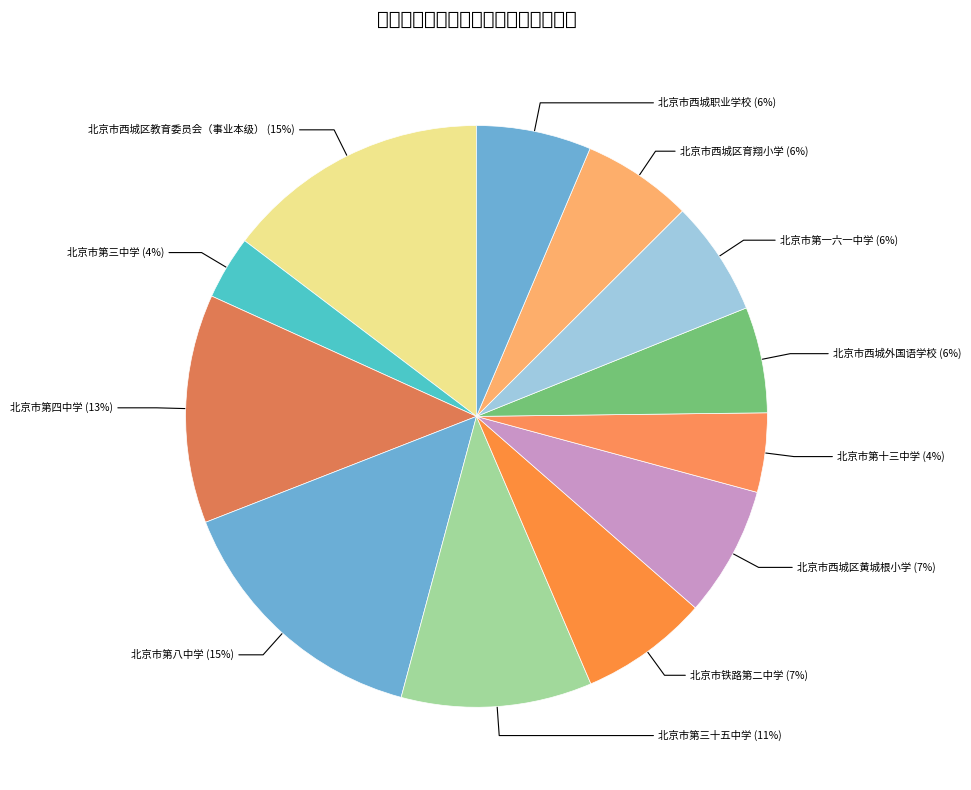

Which has a higher value, 北京市西城区教育委员会（事业本级） or 北京市第十三中学?

北京市西城区教育委员会（事业本级）